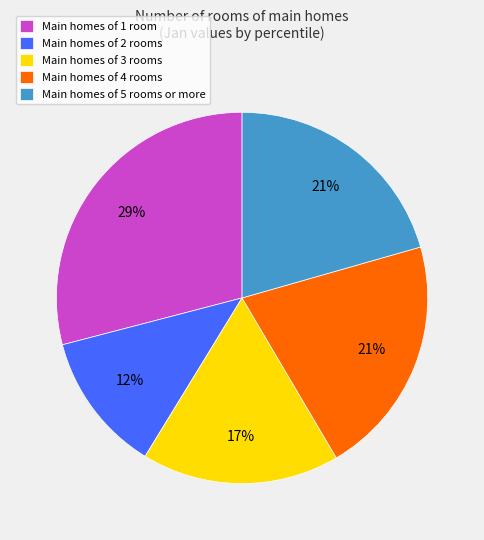

To the nearest percent, what portion does Main homes of 5 rooms or more represent?

21%